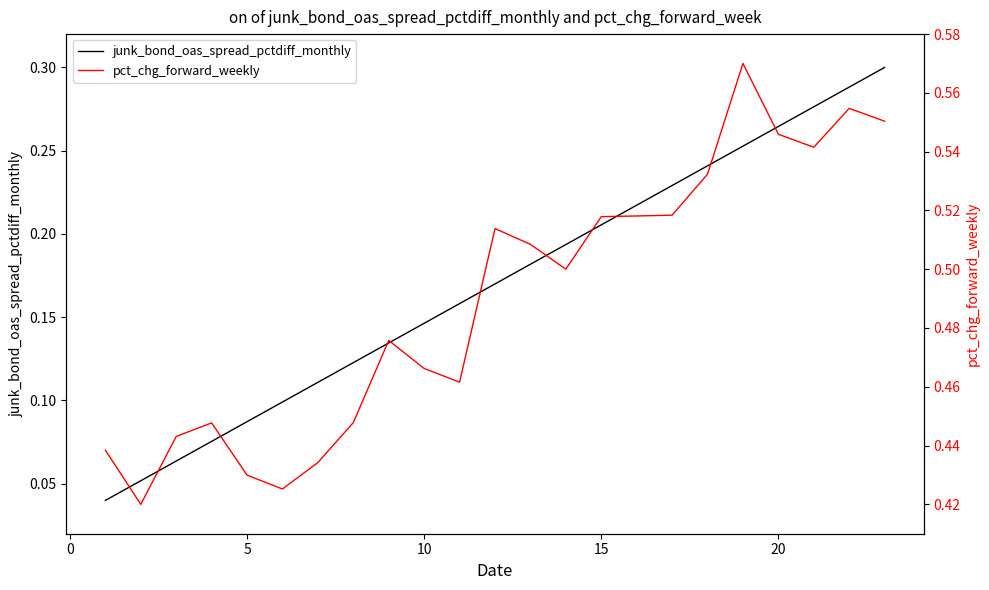

True or false: junk_bond_oas_spread_pctdiff_monthly and pct_chg_forward_weekly cross at least once.

False